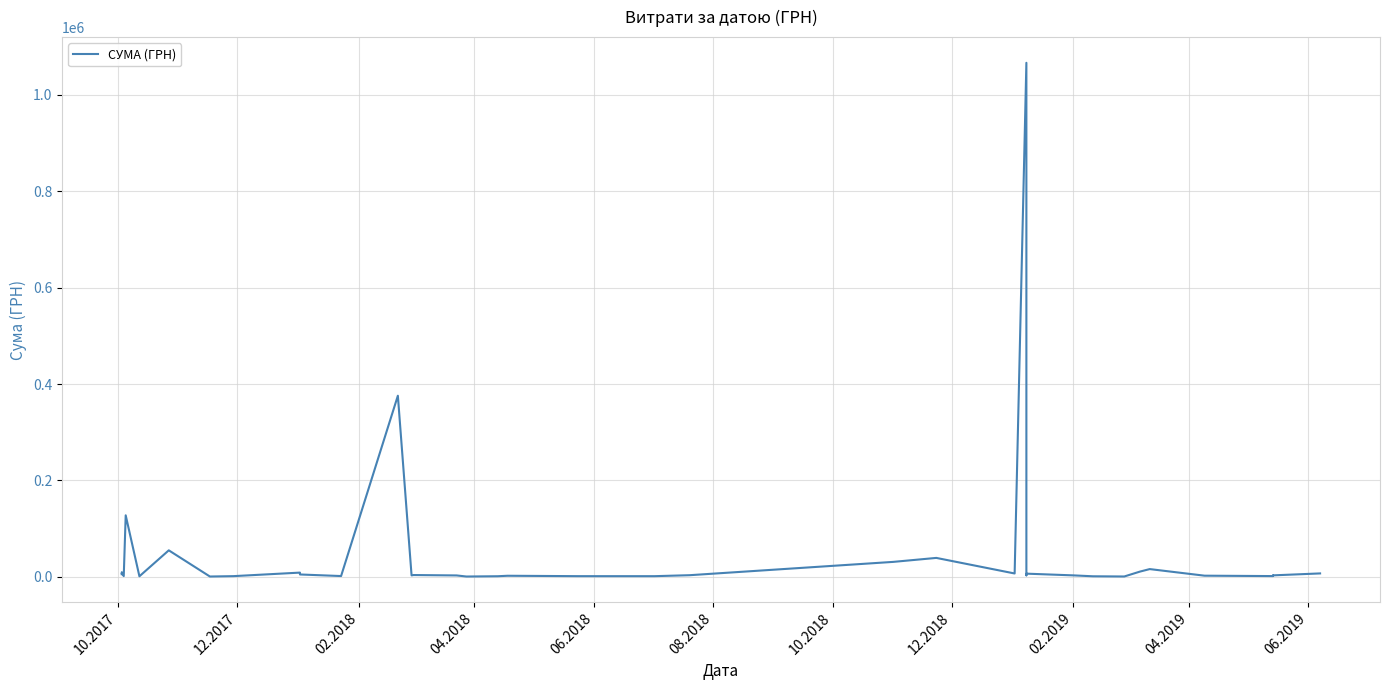

True or false: there are more than 2 points higher than both neighbors.

True